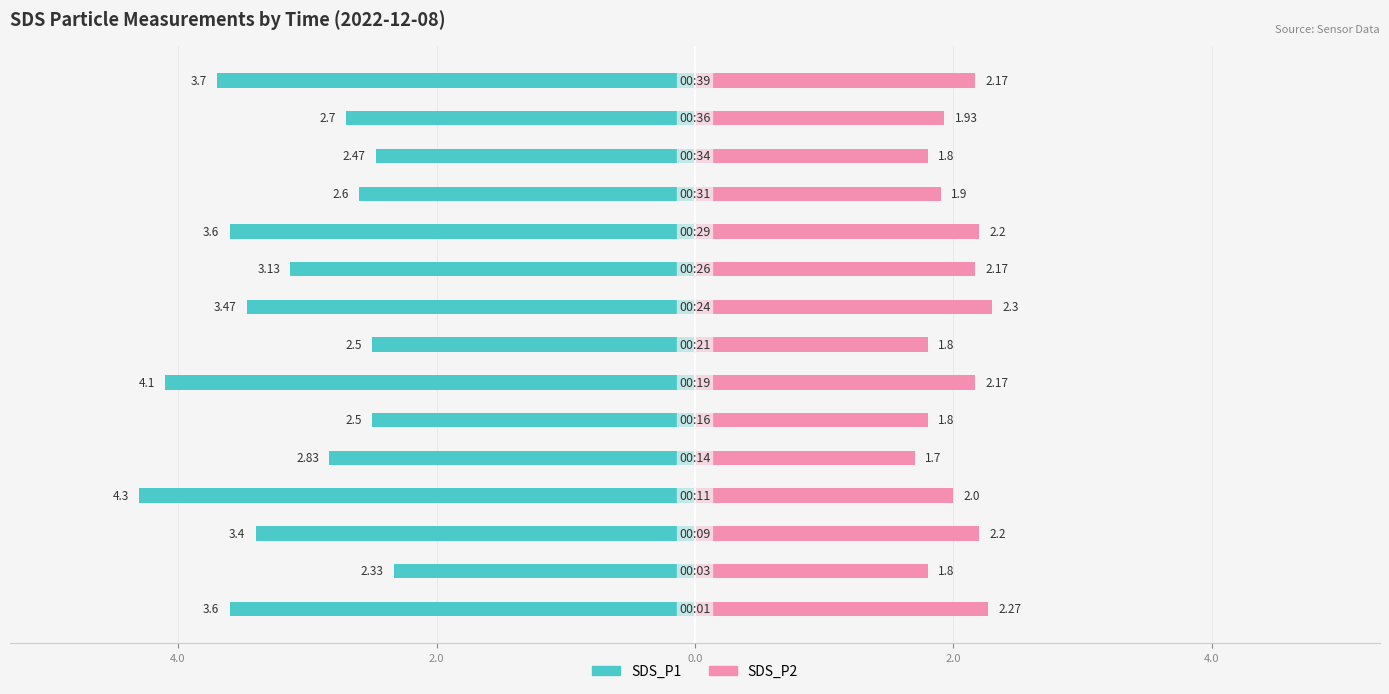

What are all the series names shown in the legend?

SDS_P1, SDS_P2